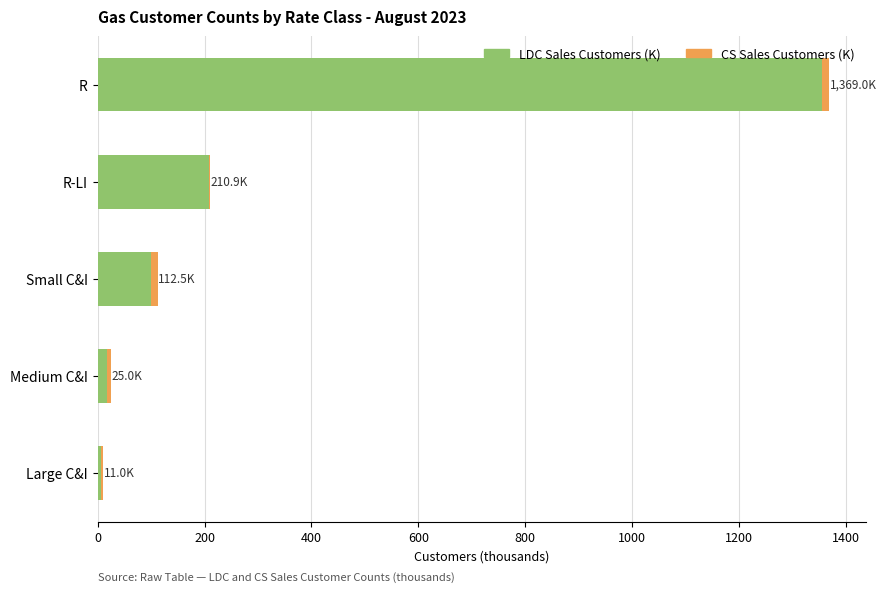

At which category is the sum across all series the highest?

R